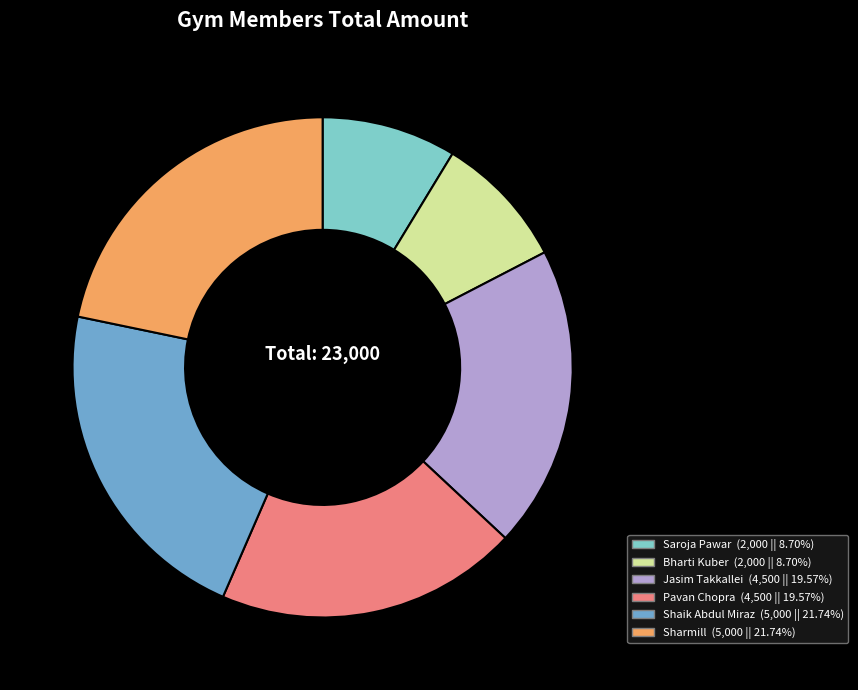

Is it true that Sharmill is 22% of the pie?

True